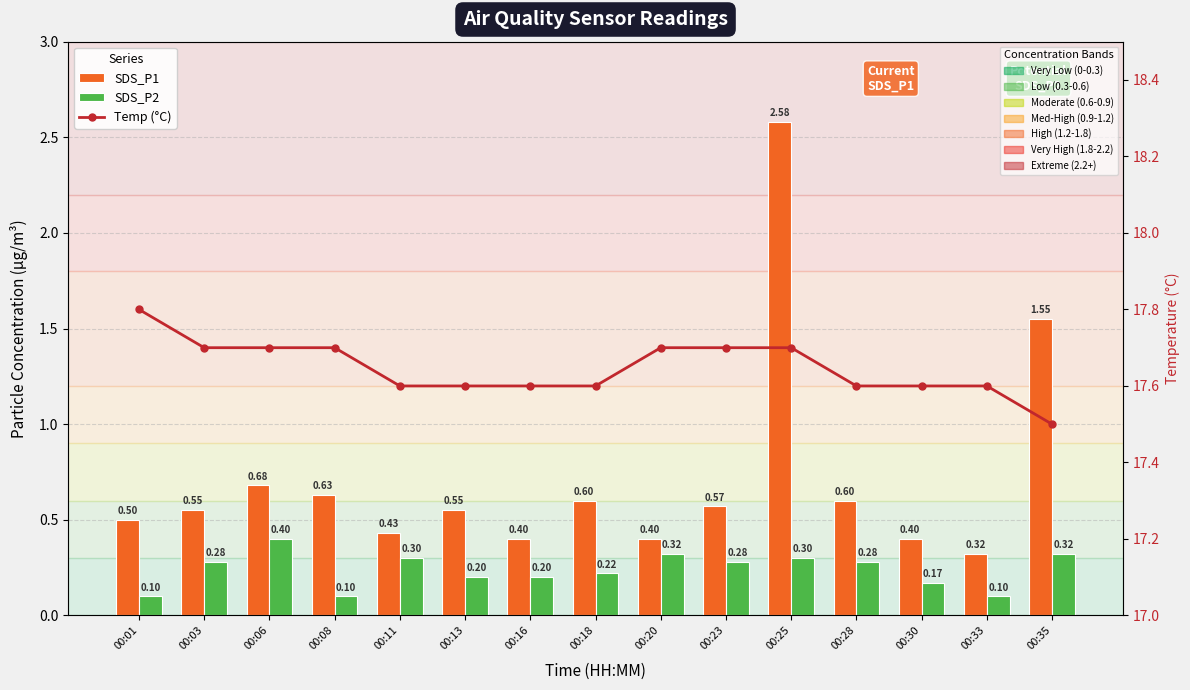

How many Temp (°C) values are between 17 and 18?

15